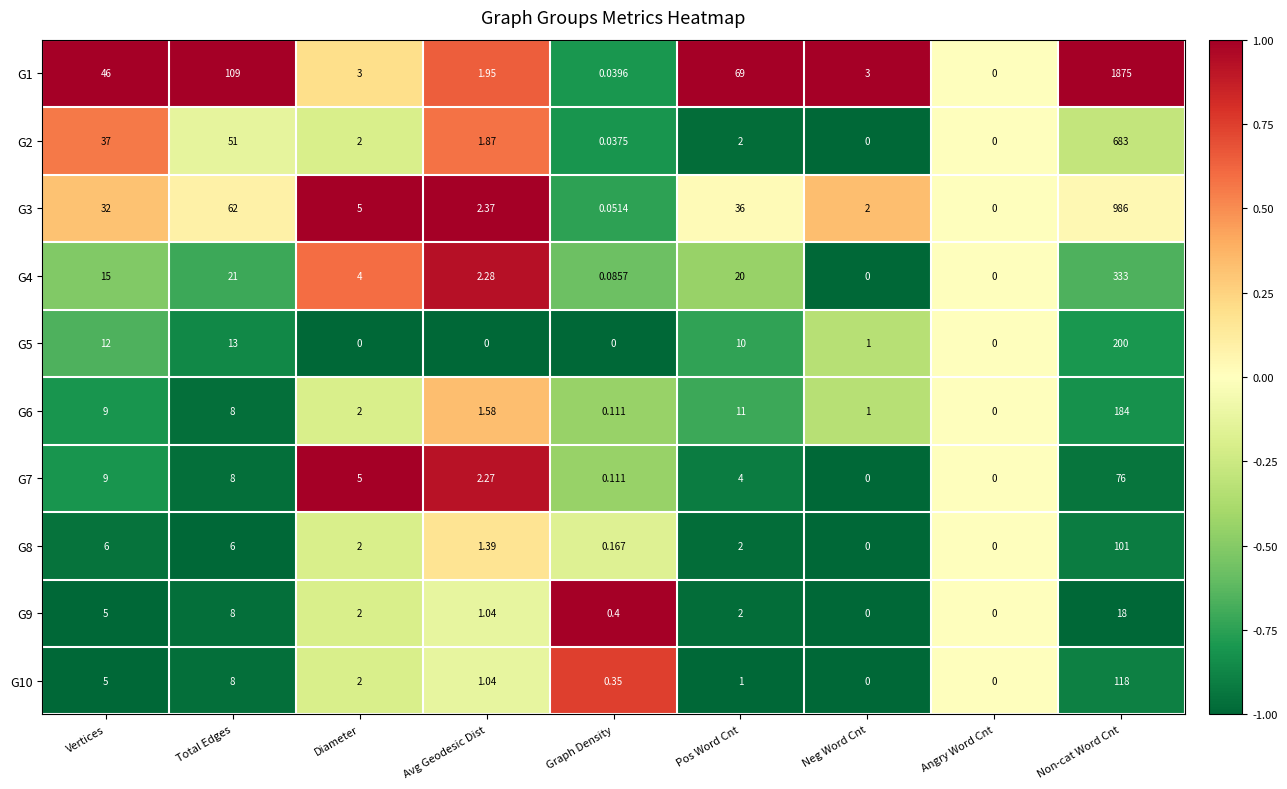

Where is G4 nearest to the value 166?

Total Edges